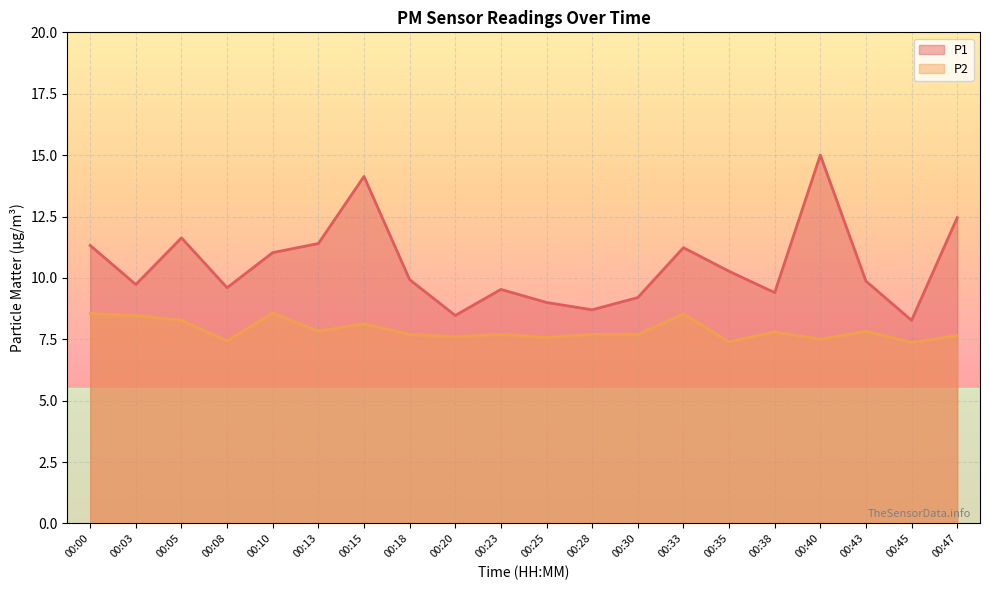

What is the sum of the P2 values at 00:10 and 00:40?

16.1